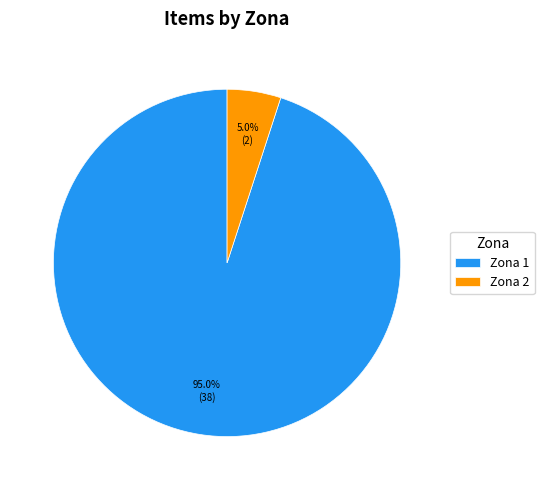

Rank the categories by value from highest to lowest.

Zona 1, Zona 2